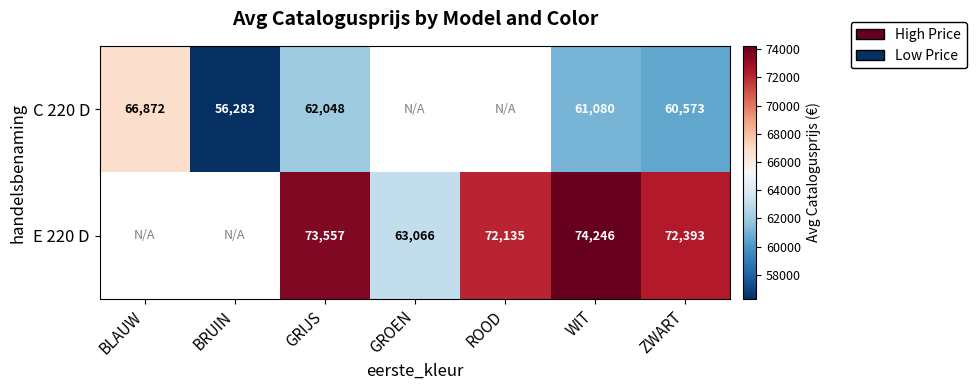

What is the total value across all series at WIT?

135326